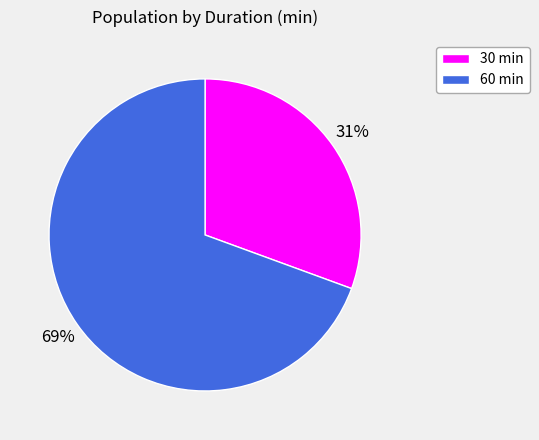

What is the ratio of the value at 30 min to the value at 60 min?

0.4